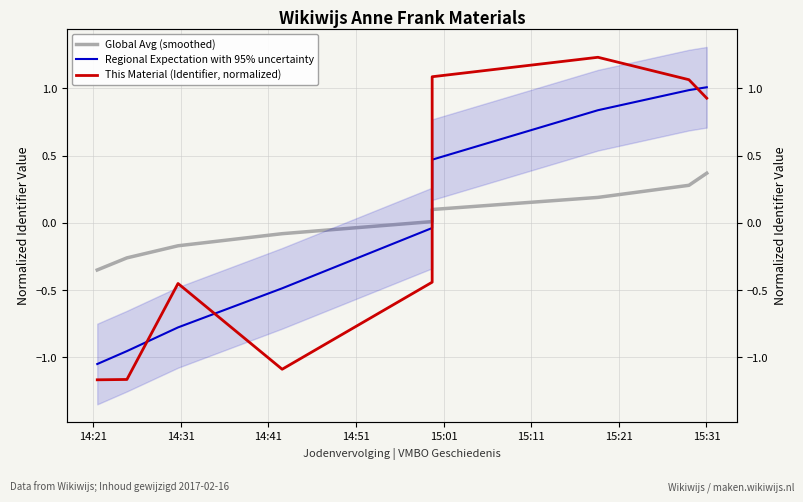

At which category does the chart reach its peak across all series?

15:21